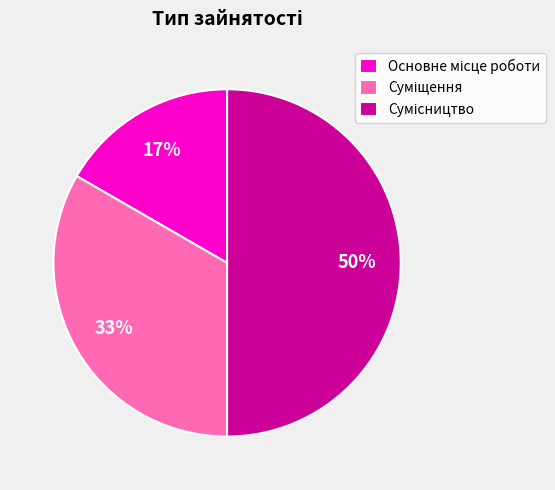

To the nearest percent, what is the average slice percentage?

33%